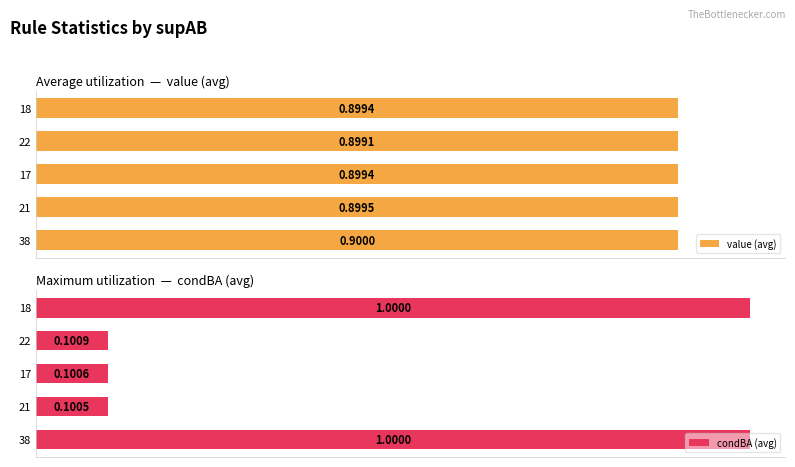

What is the difference between the maximum and minimum values in the condBA (avg) series?

0.9